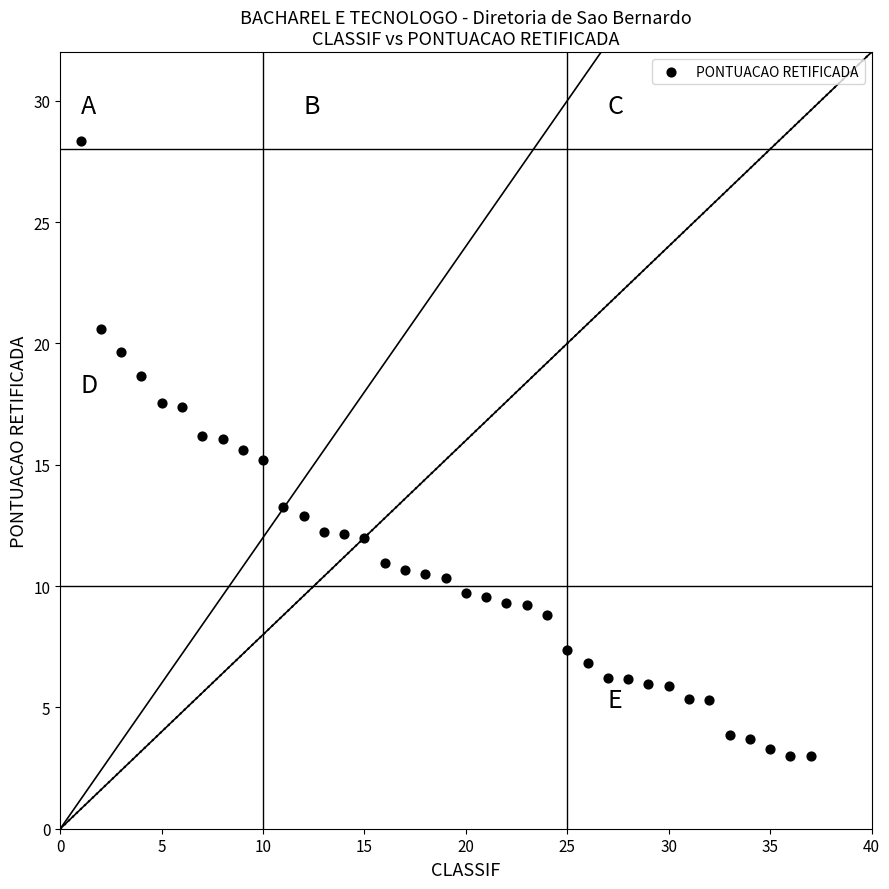

What is the range of X values (max minus min)?

36.0